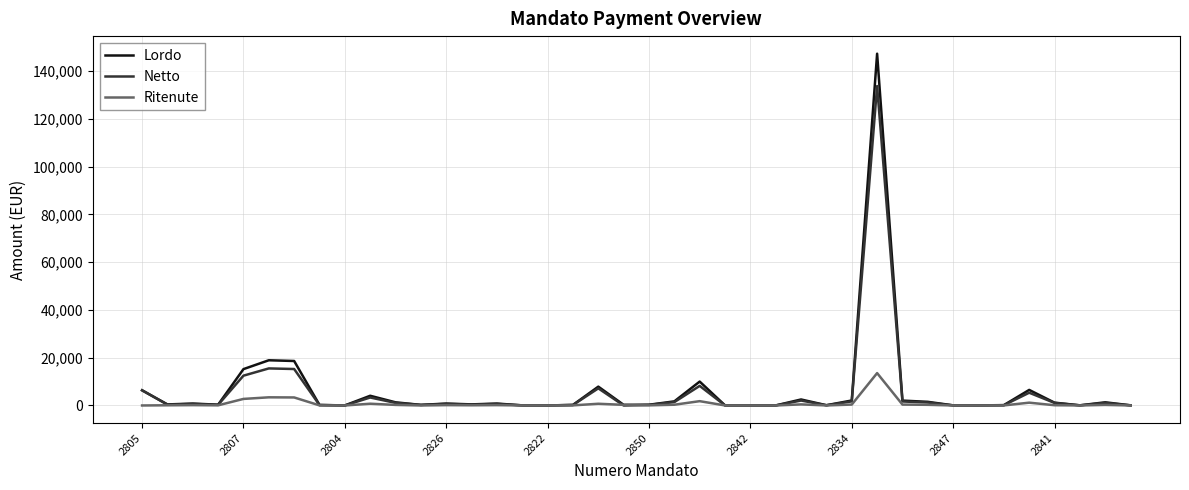

Which series has the widest spread of values?

Lordo